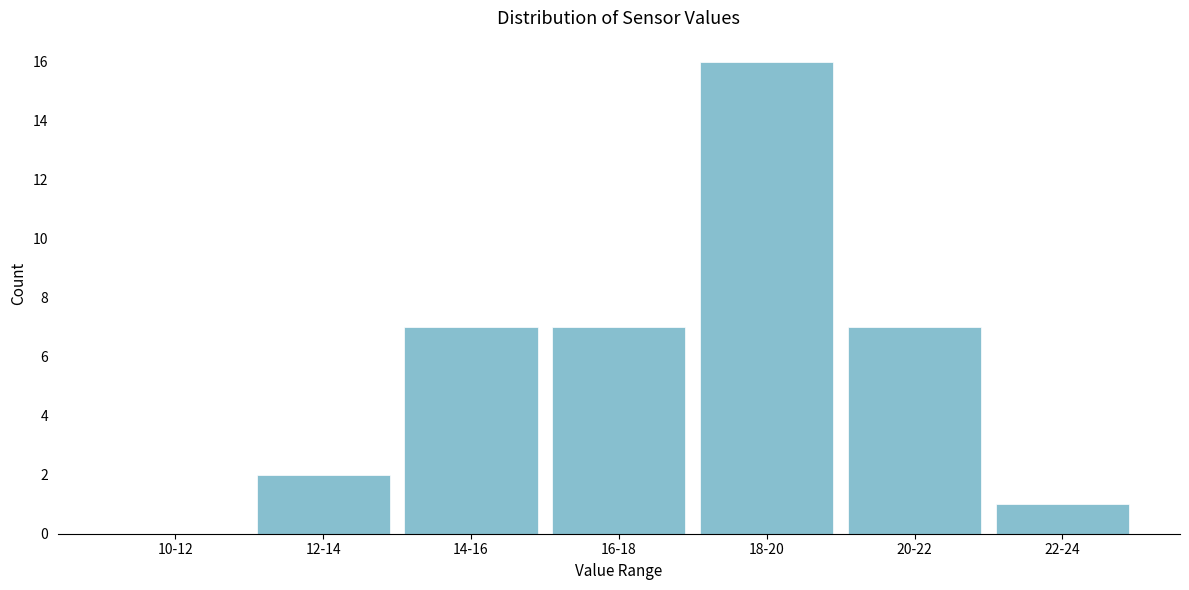

Reading left to right, list all the values displayed in this chart.

10-12=0	12-14=2	14-16=7	16-18=7	18-20=16	20-22=7	22-24=1